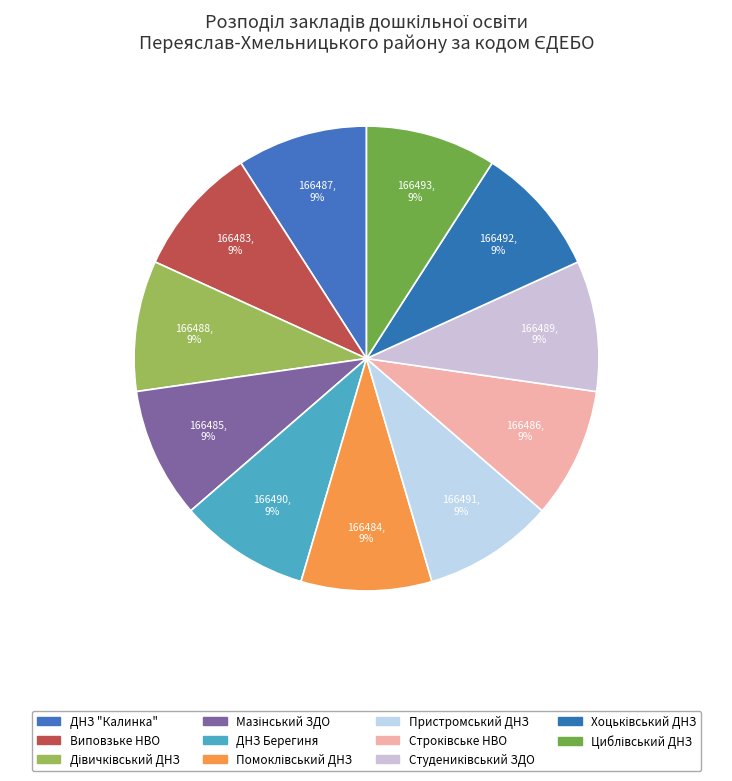

Which has a higher value, Циблівський ДНЗ or Пристромський ДНЗ?

Циблівський ДНЗ